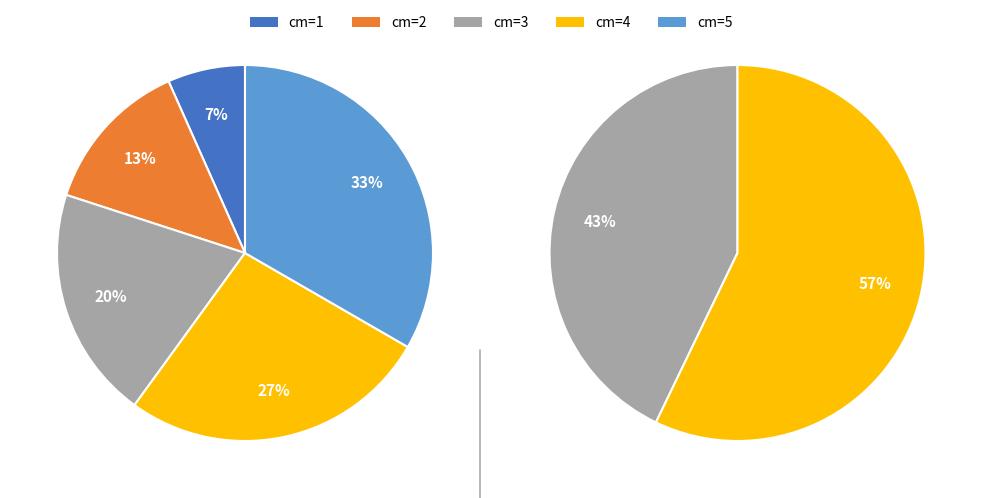

To the nearest percent, what is the combined percentage of 5 and 3?

53%